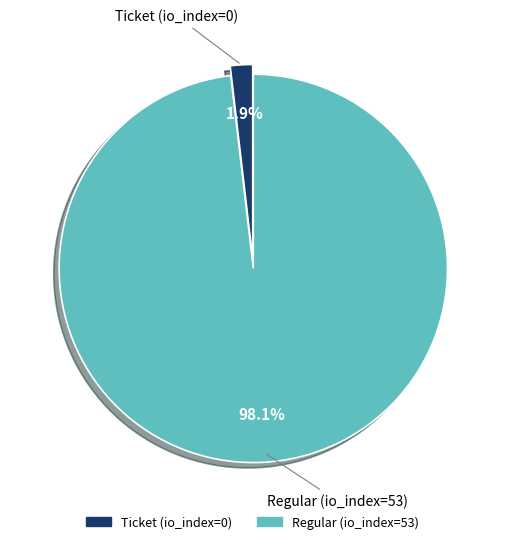

Count the number of slices in the pie.

2